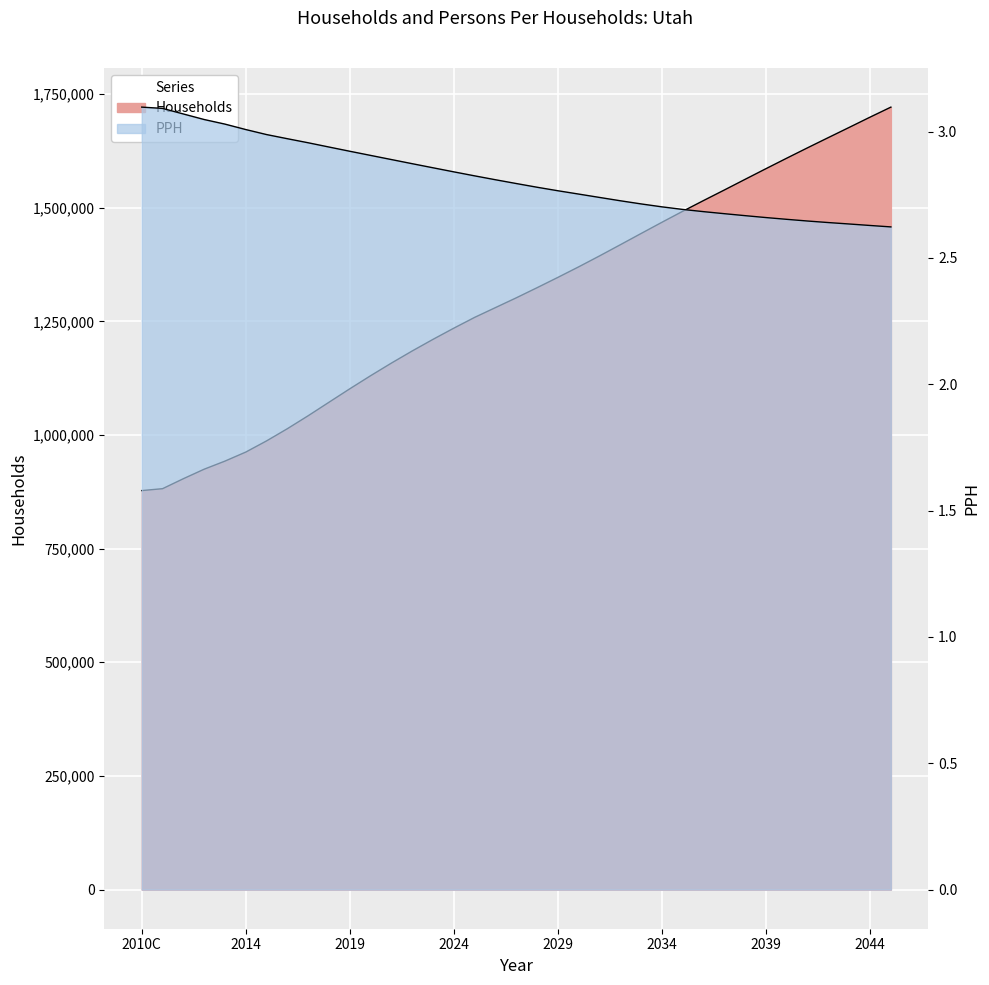

List the series in order of their peak value, highest first.

Households, PPH